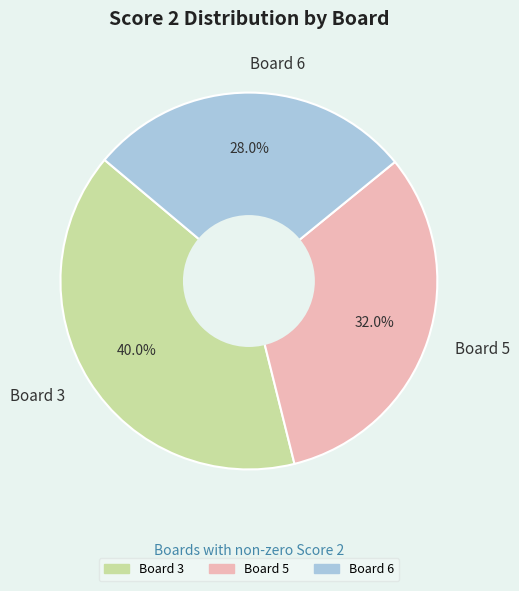

Combined, what portion of the pie is Board 3 and Board 6?

68.0%